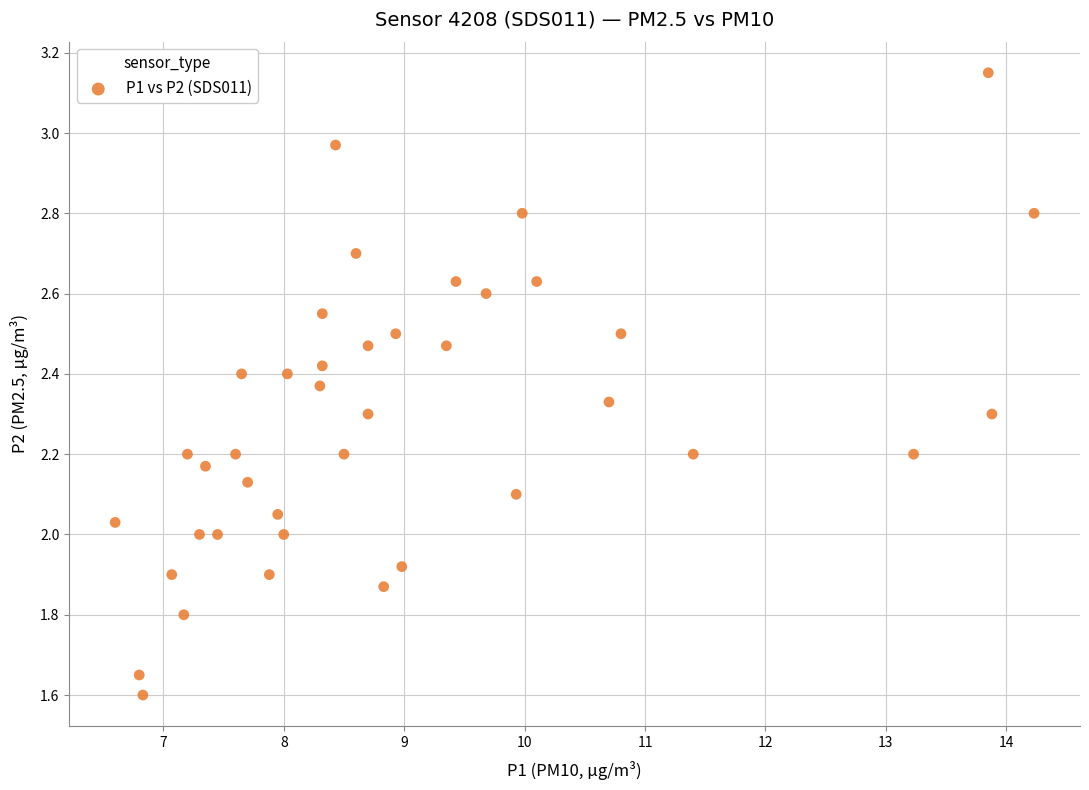

What is the range of X values (max minus min)?

7.6